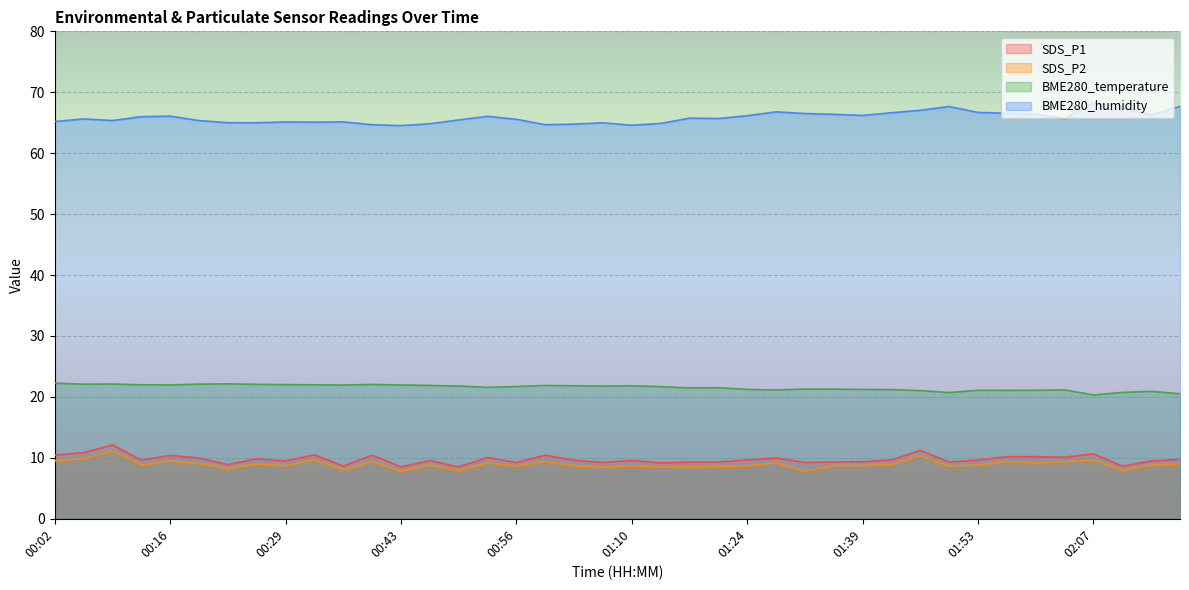

True or false: BME280_humidity and SDS_P1 intersect in this chart.

False